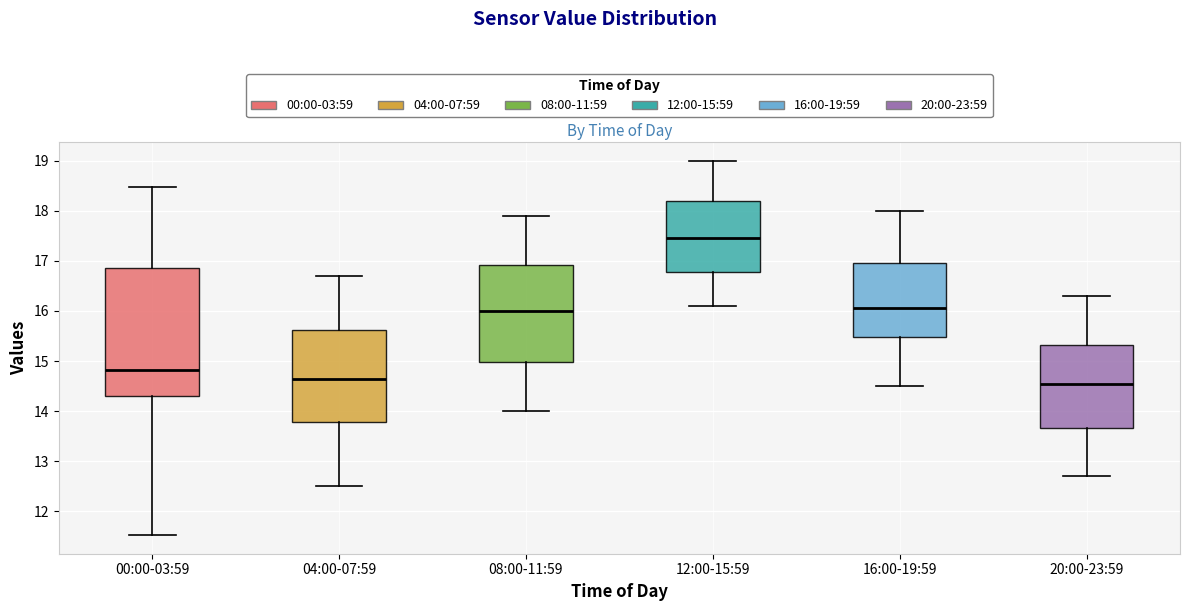

Reading left to right, read every box against the y-axis: the position of its median line, the range the box covers, and the ends of its whiskers. The values are not printed on the chart, so give them approximately, as read against the axis.

00:00-03:59: median 14.8, box 14.3 to 16.9, whiskers 11.5 to 18.5
04:00-07:59: median 14.7, box 13.8 to 15.6, whiskers 12.5 to 16.7
08:00-11:59: median 16.0, box 15.0 to 16.9, whiskers 14.0 to 17.9
12:00-15:59: median 17.5, box 16.8 to 18.2, whiskers 16.1 to 19.0
16:00-19:59: median 16.1, box 15.5 to 17.0, whiskers 14.5 to 18.0
20:00-23:59: median 14.6, box 13.7 to 15.3, whiskers 12.7 to 16.3